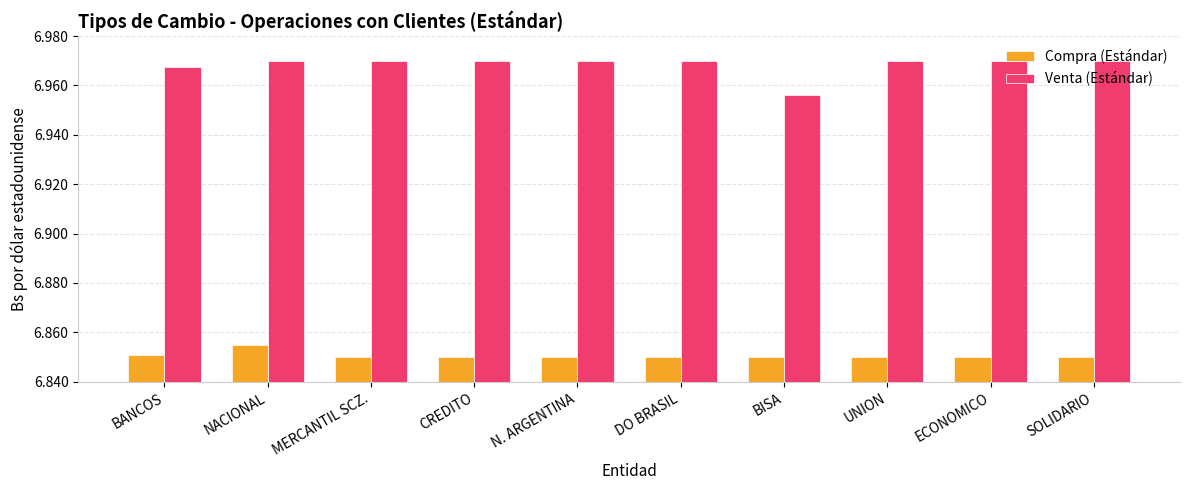

Which series has the largest range (max minus min)?

Venta (Estándar)